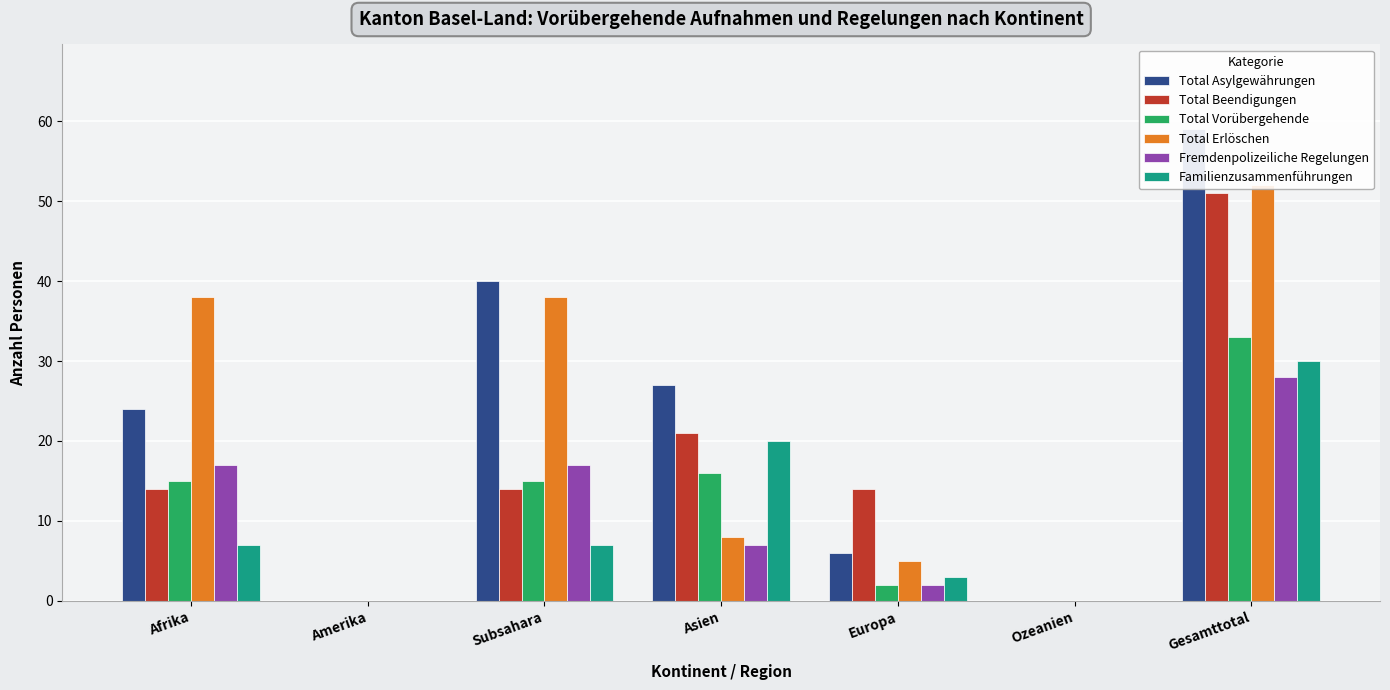

How many values in the Total Erlöschen series are below 8?

3